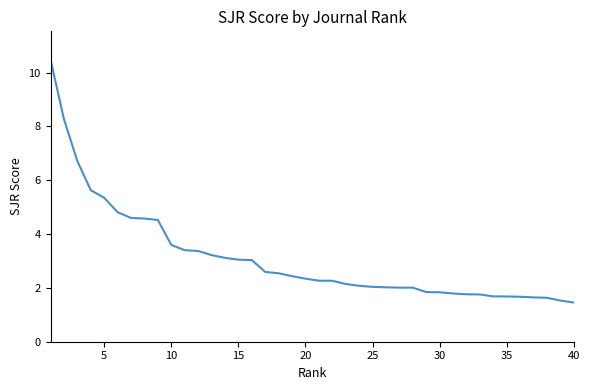

What is the smallest value displayed?

1.5